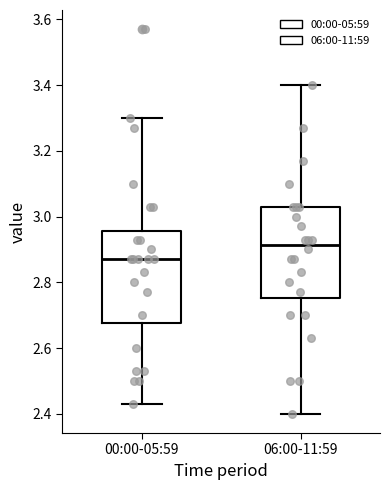

Which box has the lowest median line?

00:00-05:59